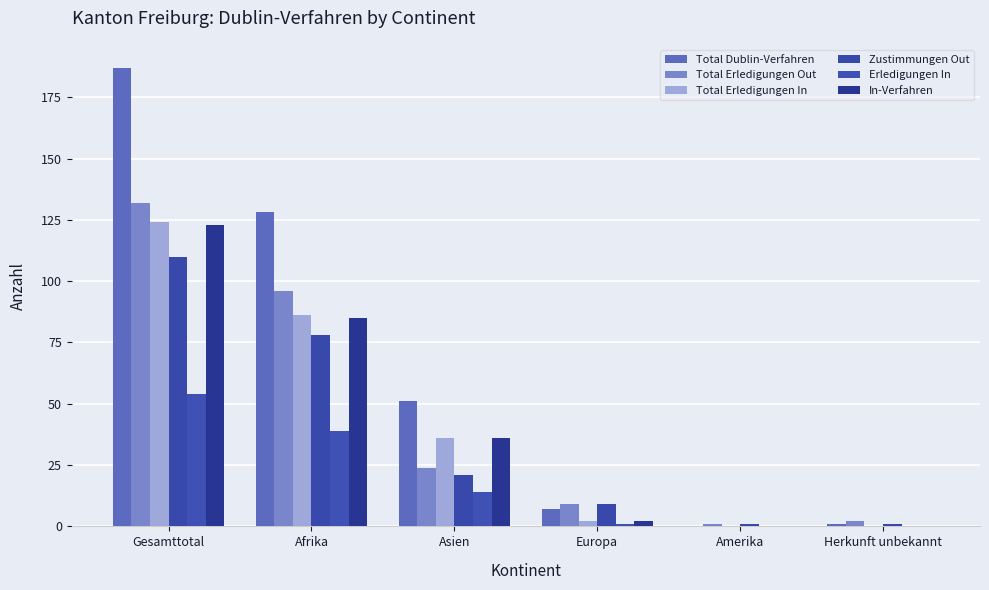

Which category has the lowest value in the Zustimmungen Out series?

Amerika